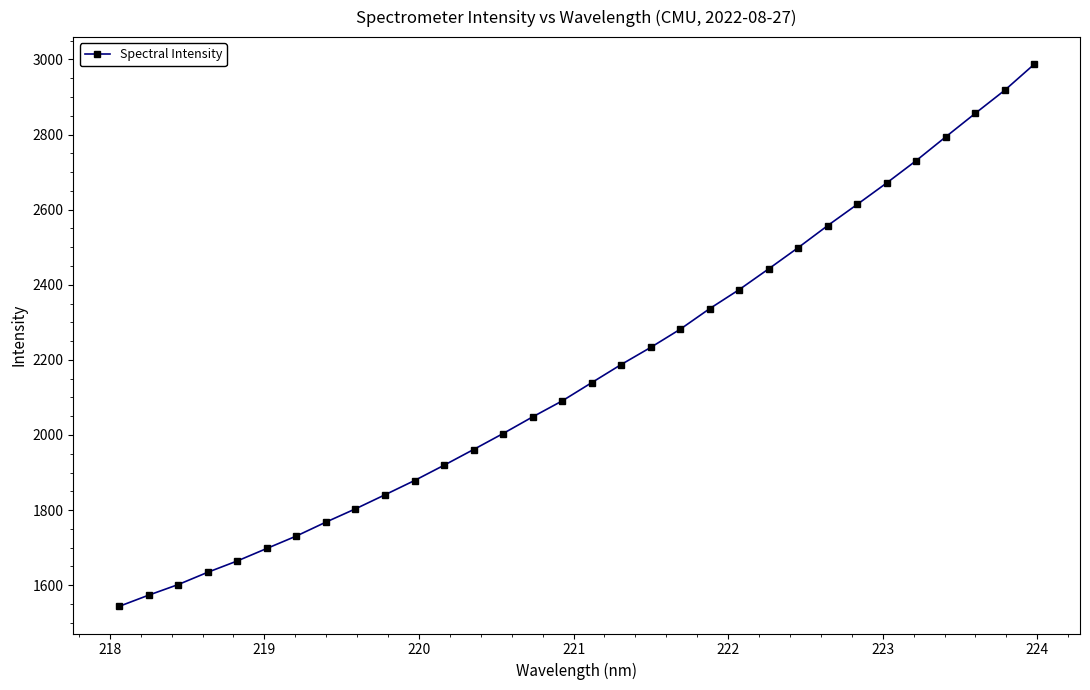

What is the sum of all values?

69396.5